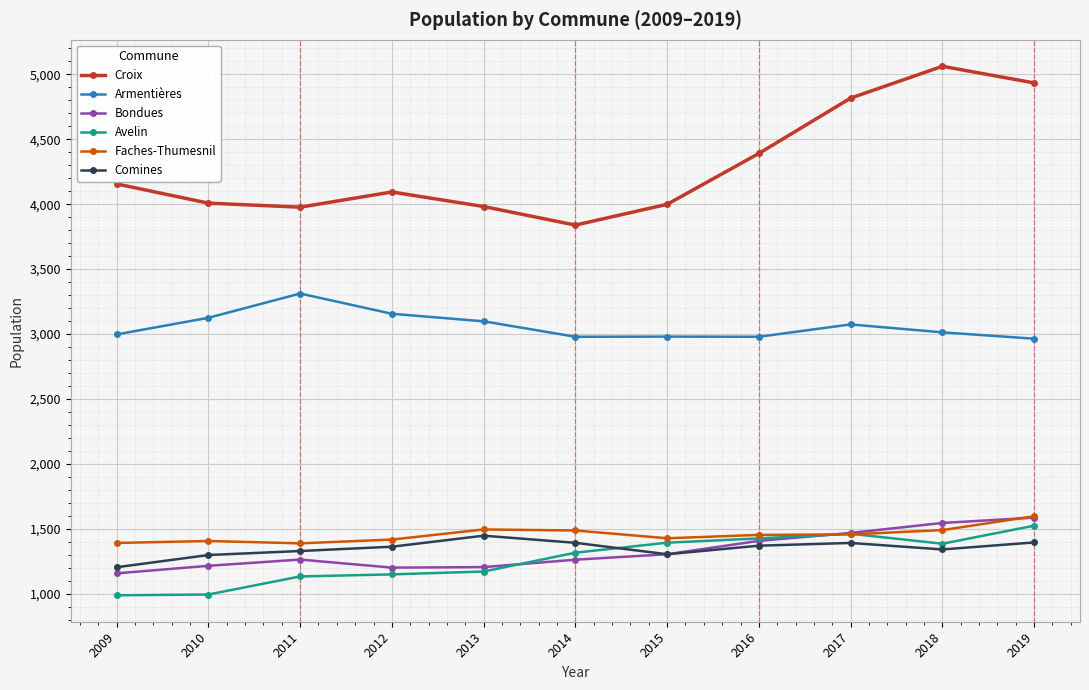

Which series changed the most between 2014 and 2018?

Croix